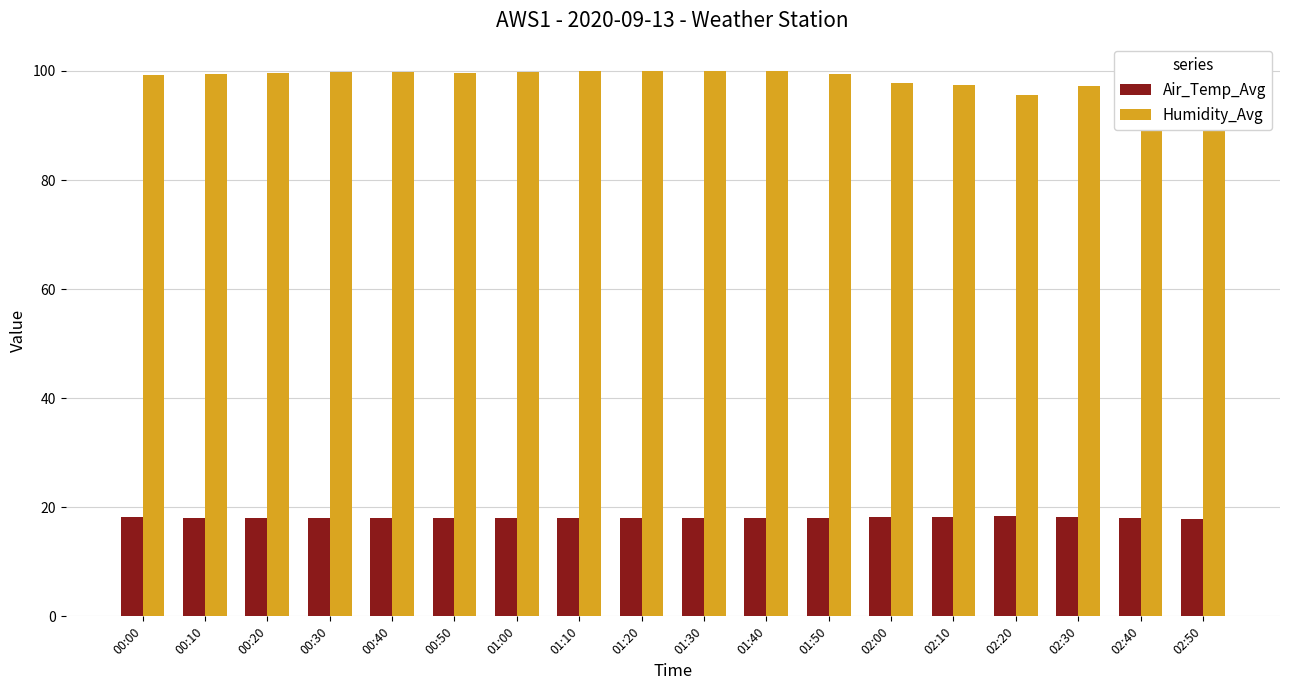

What is the value of the Air_Temp_Avg bar at the 13th from the left?

18.2